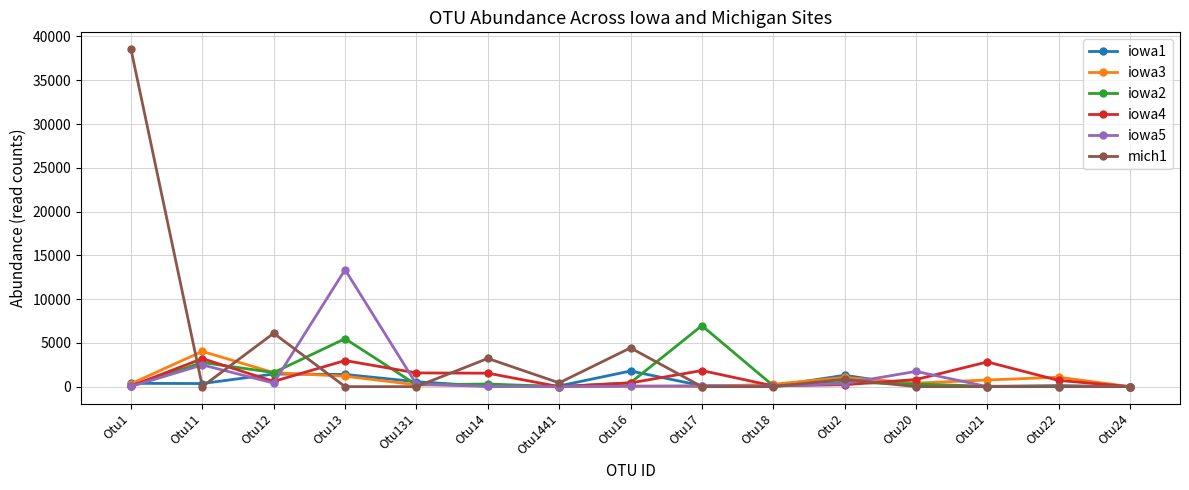

Where is the first local minimum for iowa5?

Otu12